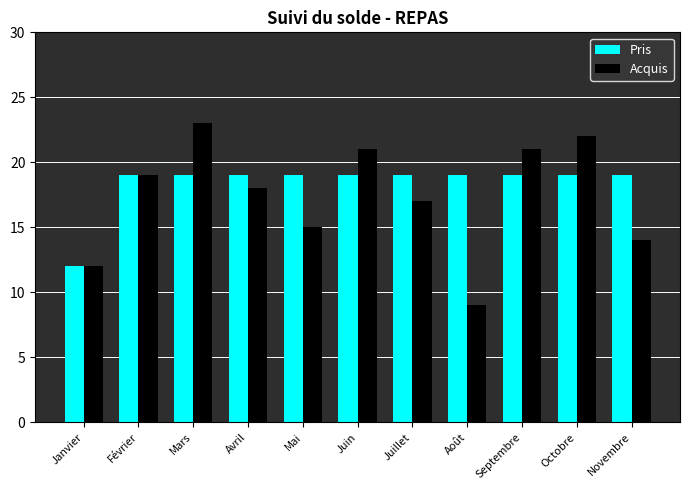

What is the label of the 6th bar from the right?

Juin